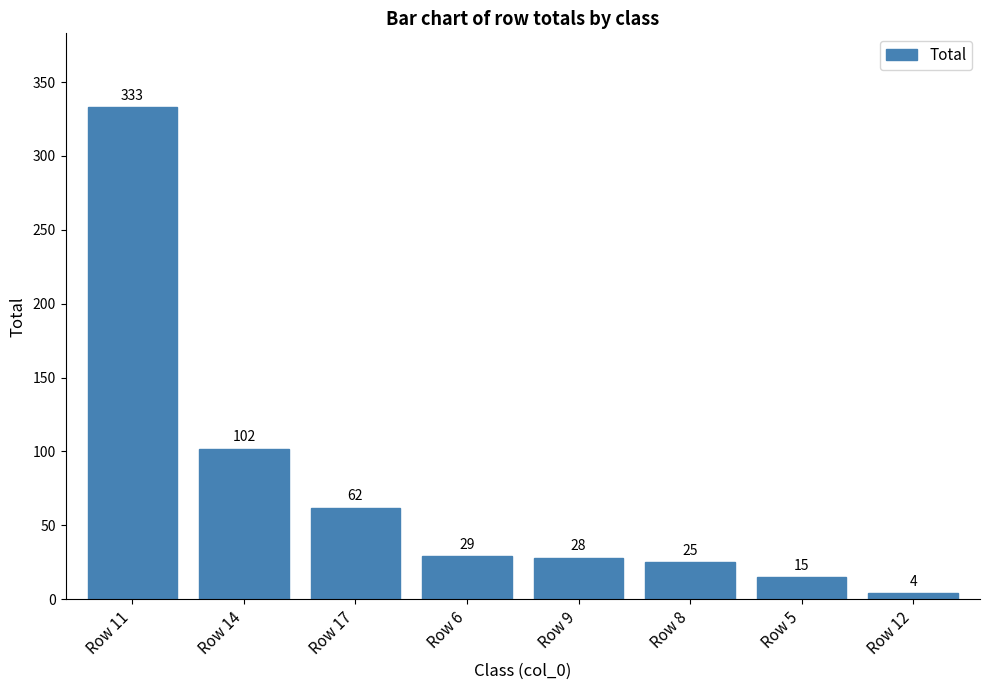

What value does the data have at Row 8?

25